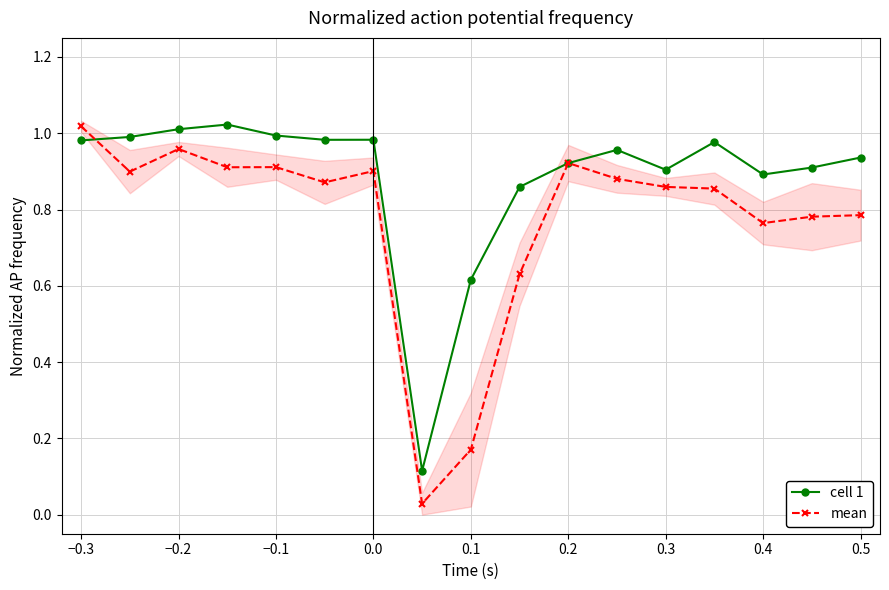

The value of cell 1 at 0.3 is 1.3. True or false?

False